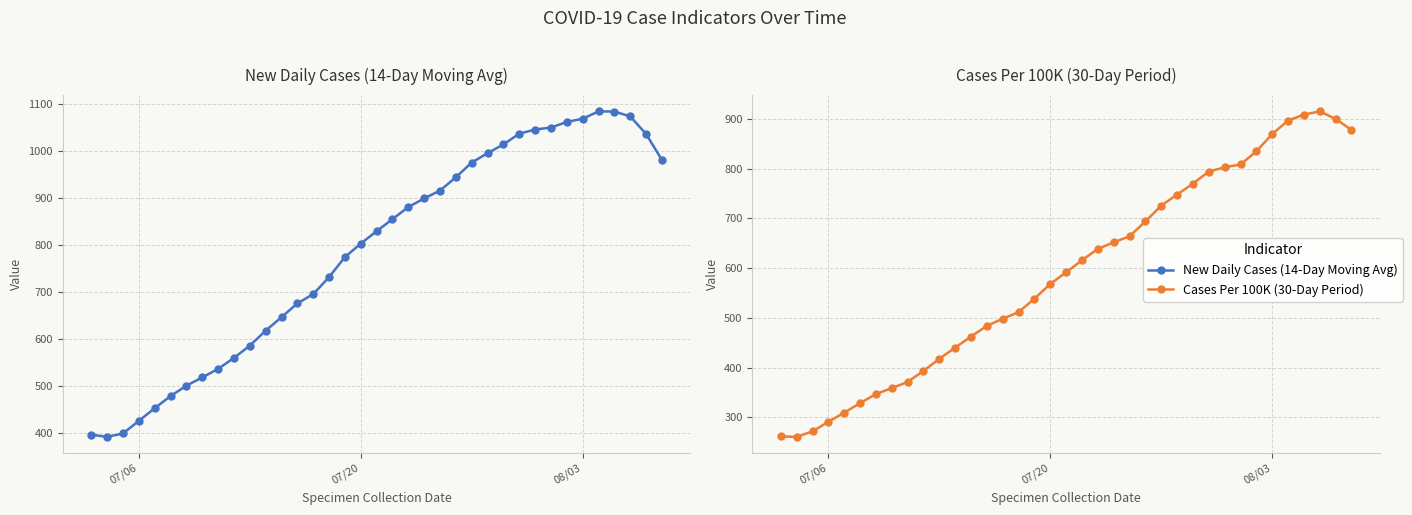

Is the value of New Daily Cases (14-Day Moving Avg) at 16 greater than the value of Cases Per 100K (30-Day Period) at 24?

Yes